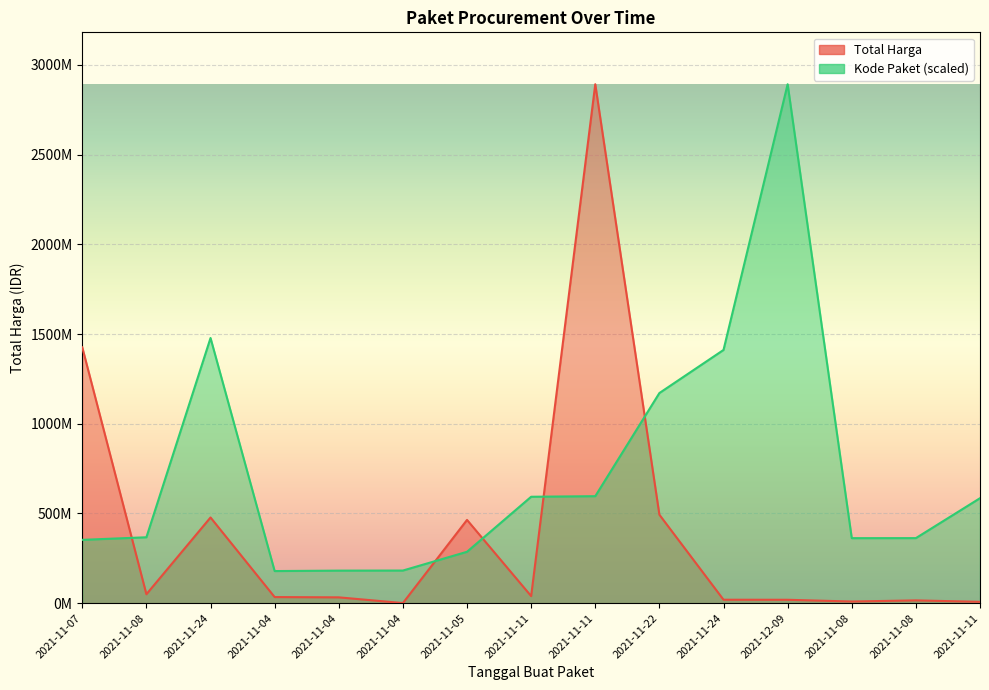

Which label corresponds to the largest value in the chart?

2021-11-11